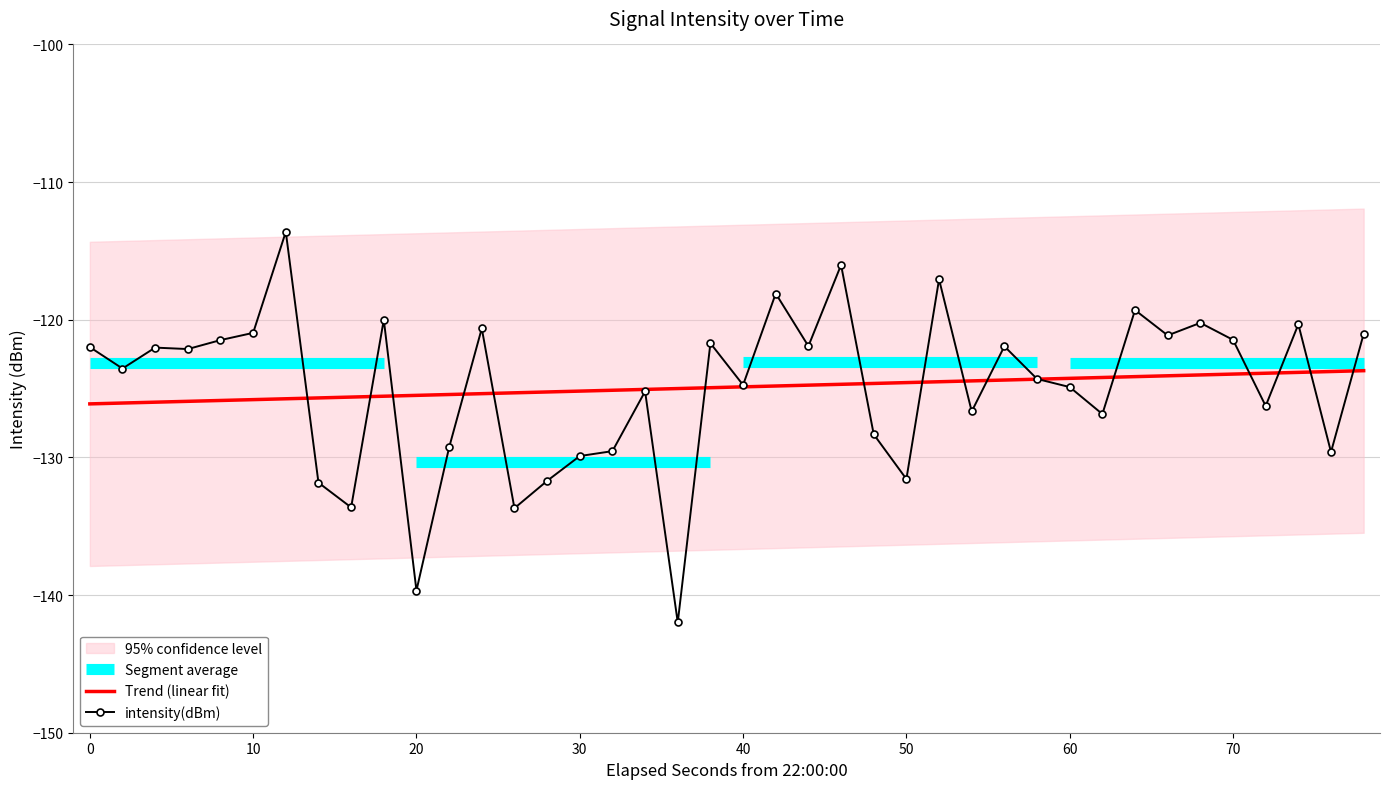

The value of Trend (linear fit) at 40 is -124.9. True or false?

True